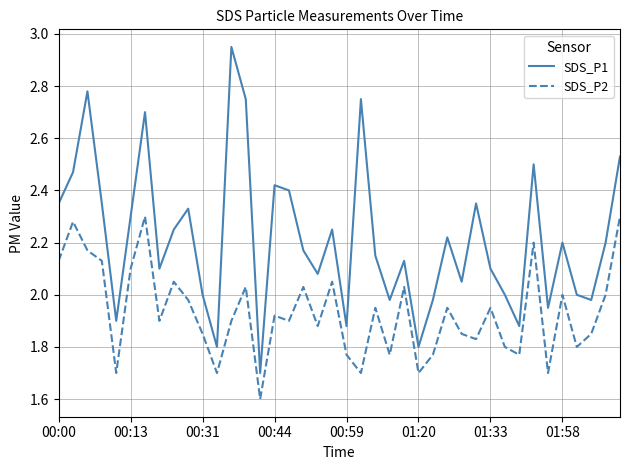

List the series in order of their overall mean, lowest first.

SDS_P2, SDS_P1